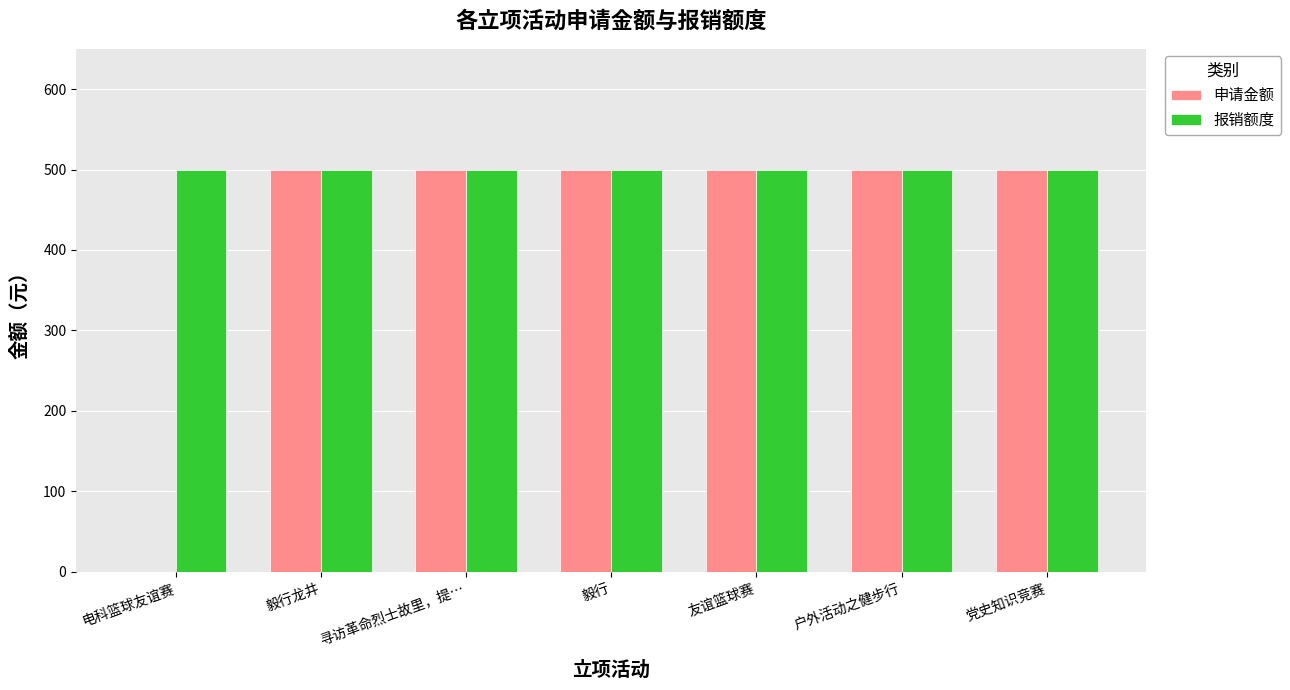

Are the bars grouped side by side (vs. stacked)?

Yes